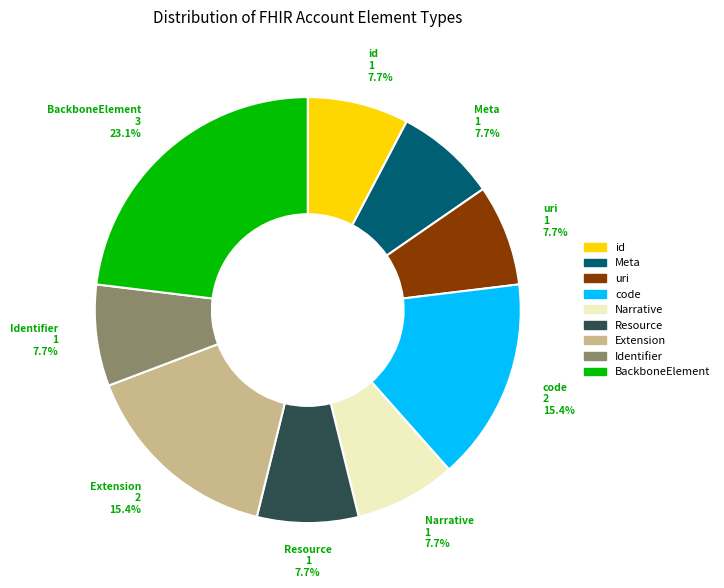

Does any single category account for the majority?

No